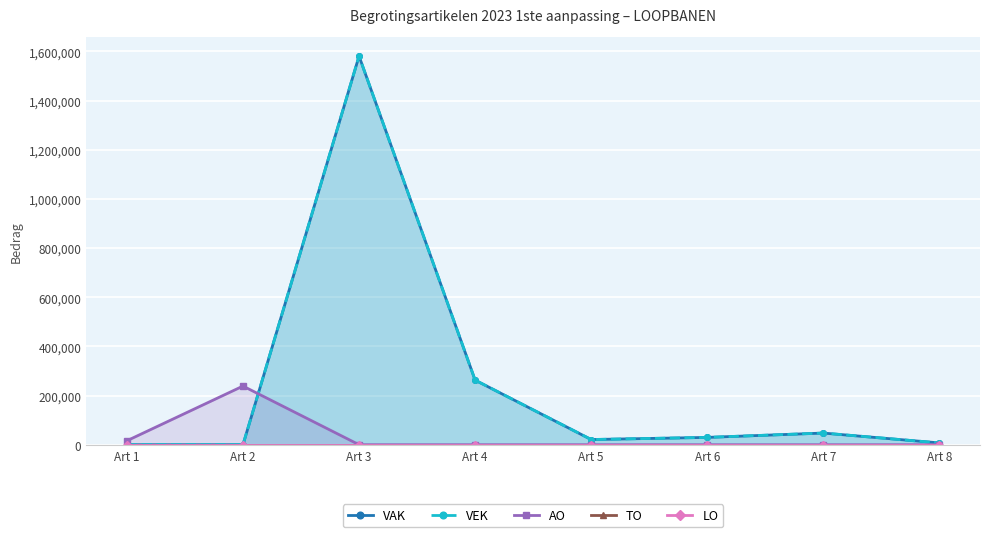

What is the value of the AO point at the 1st from the left?

16123